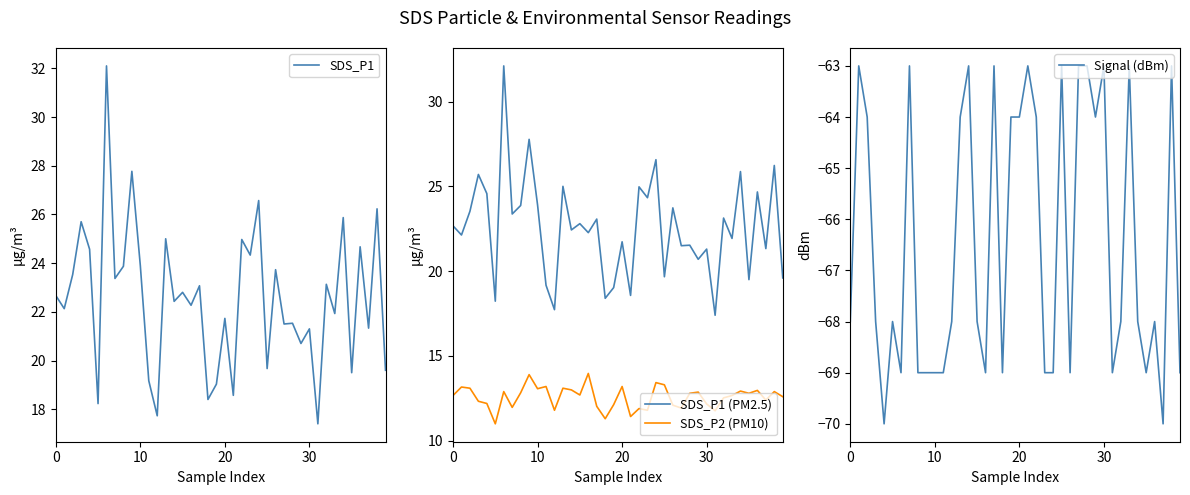

Reading right to left, what are all the values shown in this chart?

SDS_P1: 19.6	26.2	21.3	24.7	19.5	25.9	21.9	23.1	17.4	21.3	20.7	21.5	21.5	23.7	19.7	26.6	24.3	25.0	18.6	21.7	19.0	18.4	23.1	22.3	22.8	22.4	25.0	17.7	19.2	23.9	27.8	23.9	23.4	32.1	18.2	24.6	25.7	23.5	22.1	22.7
SDS_P1 (PM2.5): 19.6	26.2	21.3	24.7	19.5	25.9	21.9	23.1	17.4	21.3	20.7	21.5	21.5	23.7	19.7	26.6	24.3	25.0	18.6	21.7	19.0	18.4	23.1	22.3	22.8	22.4	25.0	17.7	19.2	23.9	27.8	23.9	23.4	32.1	18.2	24.6	25.7	23.5	22.1	22.7
SDS_P2 (PM10): 12.6	12.9	12.4	13.0	12.8	12.9	12.7	12.5	11.8	12.2	12.9	12.8	11.9	12.1	13.3	13.4	11.8	11.9	11.4	13.2	12.1	11.3	12.0	14.0	12.7	13.0	13.1	11.8	13.2	13.1	13.9	12.8	12.0	12.9	11.0	12.2	12.3	13.1	13.2	12.7
Signal (dBm): -69.0	-63.0	-70.0	-68.0	-69.0	-68.0	-63.0	-68.0	-69.0	-63.0	-64.0	-63.0	-63.0	-69.0	-63.0	-69.0	-69.0	-64.0	-63.0	-64.0	-64.0	-69.0	-63.0	-69.0	-68.0	-63.0	-64.0	-68.0	-69.0	-69.0	-69.0	-69.0	-63.0	-69.0	-68.0	-70.0	-68.0	-64.0	-63.0	-68.0